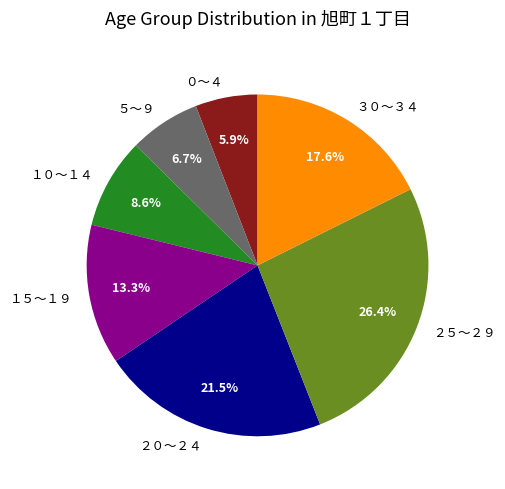

Does ２０～２４ represent more than half of the total?

No